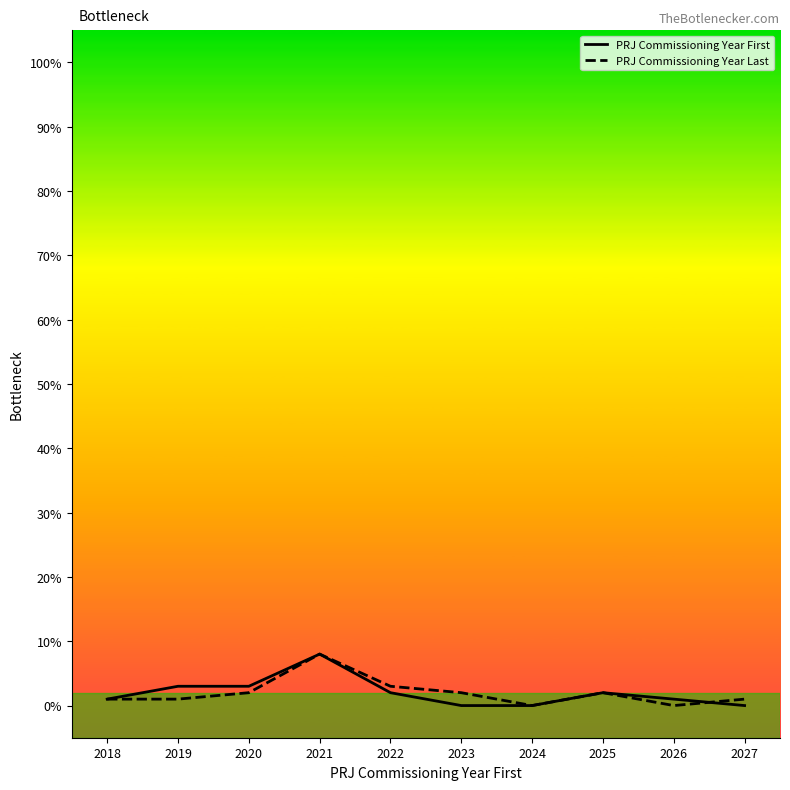

The PRJ Commissioning Year First series shows 8 at 2021. True or false?

True